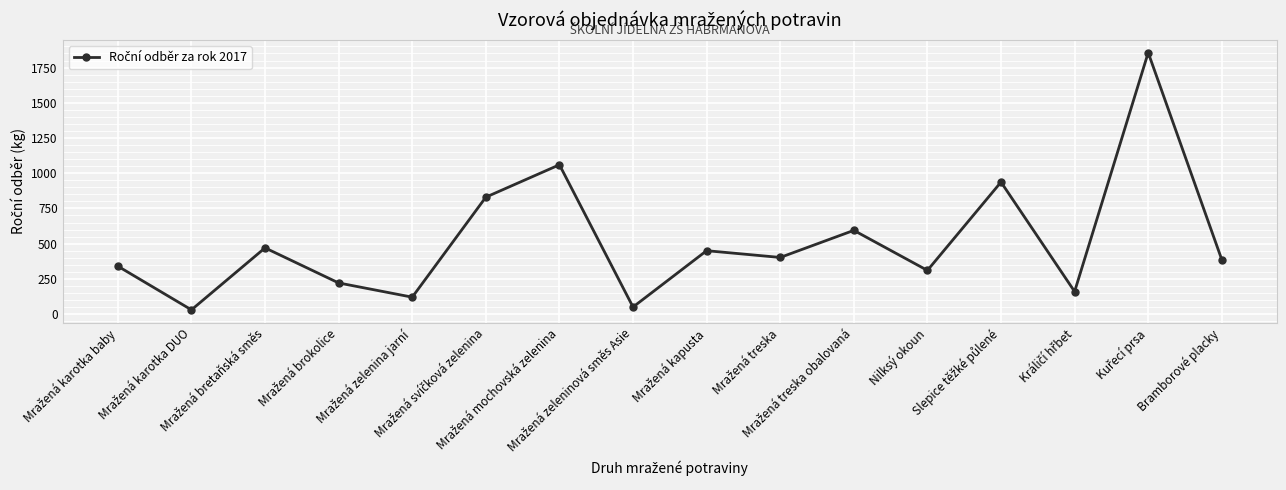

What is the difference between the maximum and second lowest values?

1806.0